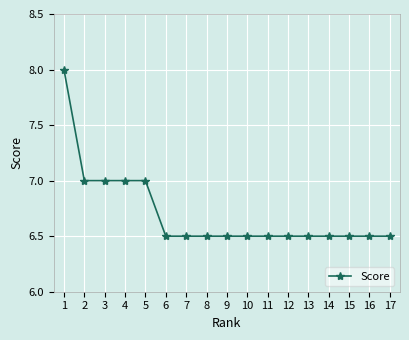

Is this an area chart (filled region under the line)?

No